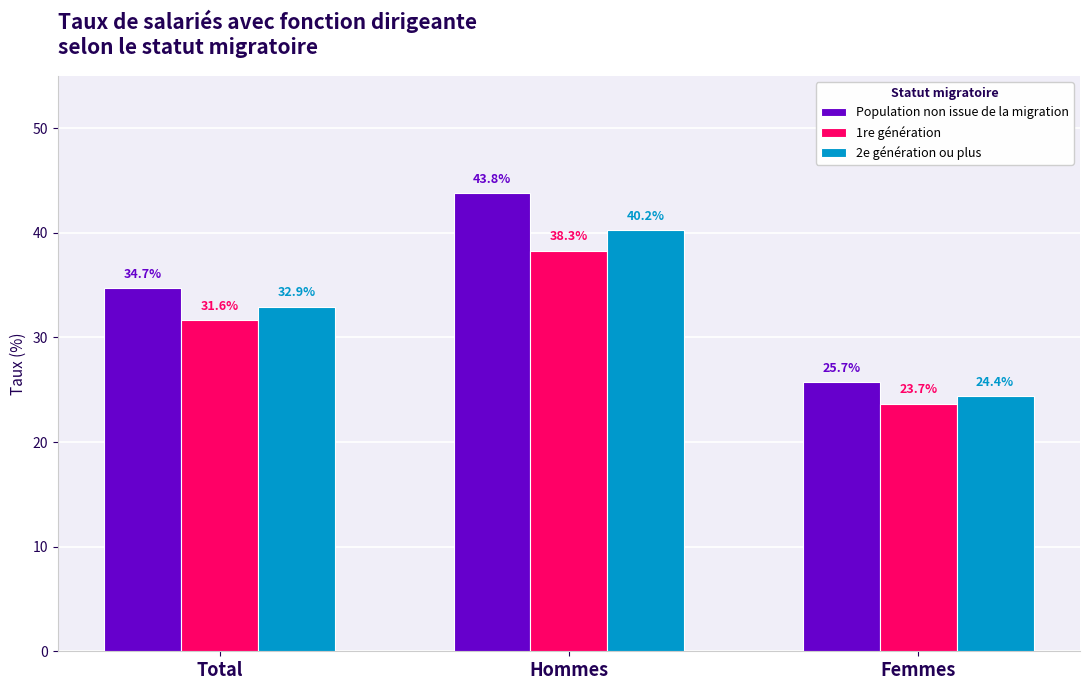

Reading left to right, transcribe all the data shown in this chart.

Population non issue de la migration: Total=34.7	Hommes=43.8	Femmes=25.7
1re génération: Total=31.6	Hommes=38.3	Femmes=23.7
2e génération ou plus: Total=32.9	Hommes=40.2	Femmes=24.4